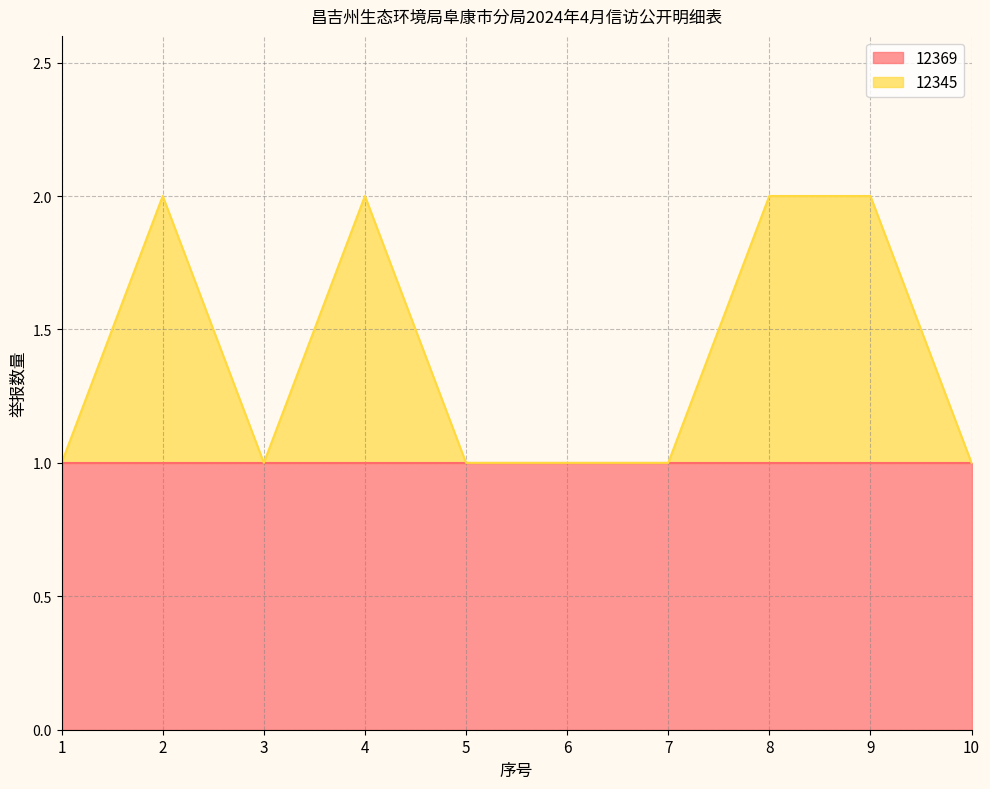

What is the sum of the values at 6 and 8?

3